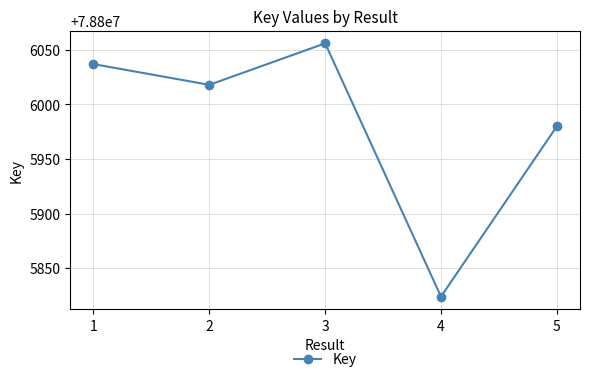

Approximately how many times larger is the value at 4 compared to 2?

1.0